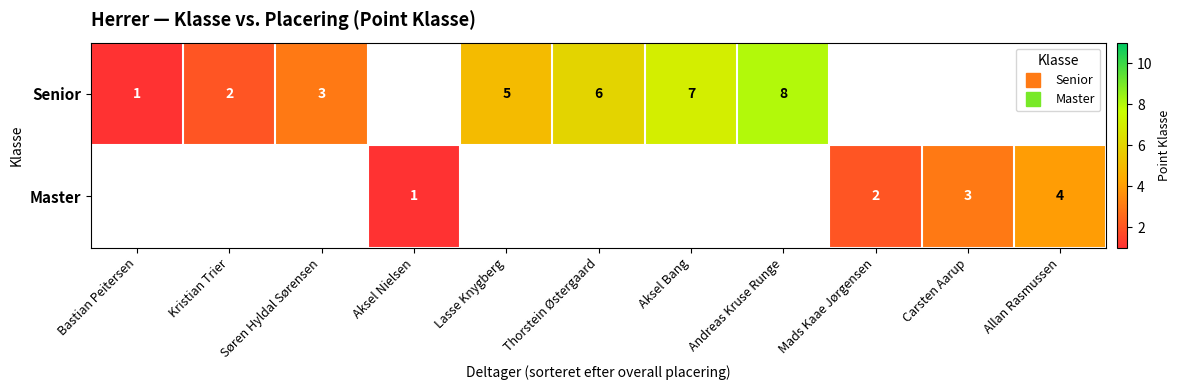

The value of Senior at Lasse Knygberg is 5.0. True or false?

True